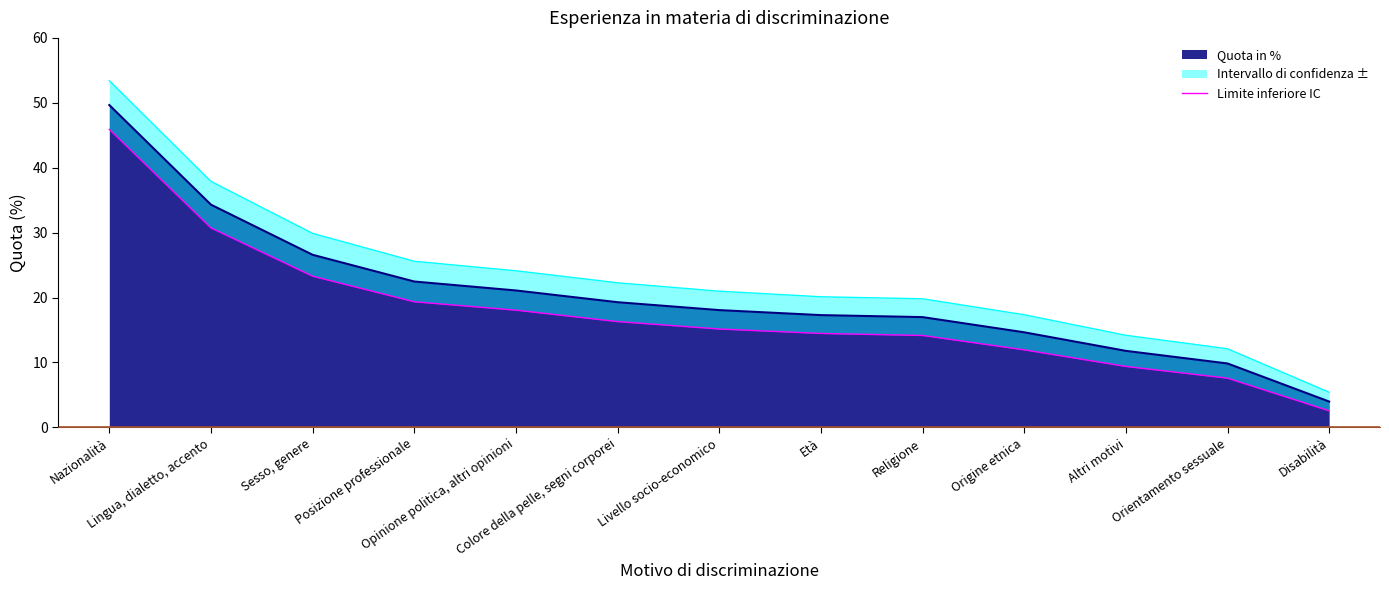

Rank the categories by value from highest to lowest.

Nazionalità, Lingua, dialetto, accento, Sesso, genere, Posizione professionale, Opinione politica, altri opinioni, Colore della pelle, segni corporei, Livello socio-economico, Età, Religione, Origine etnica, Altri motivi, Orientamento sessuale, Disabilità